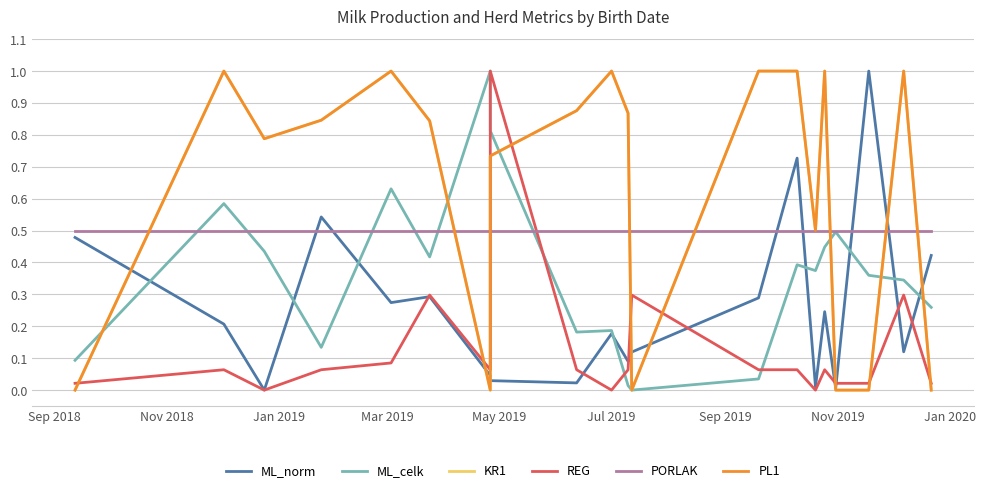

The REG series shows 0.1 at May 2019. True or false?

True